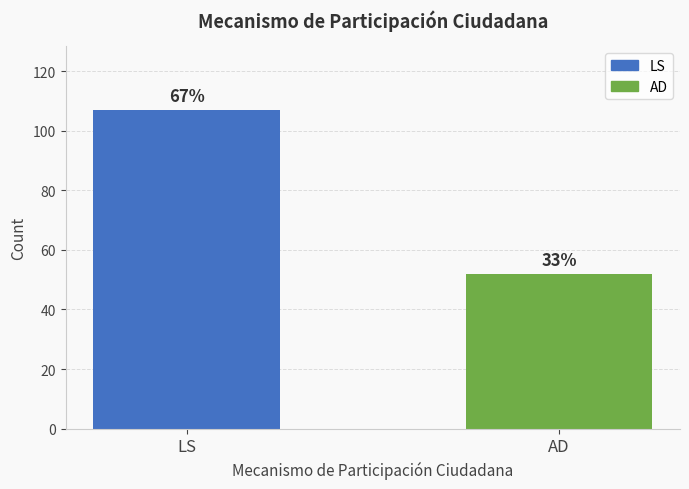

Does the chart contain any negative values?

No